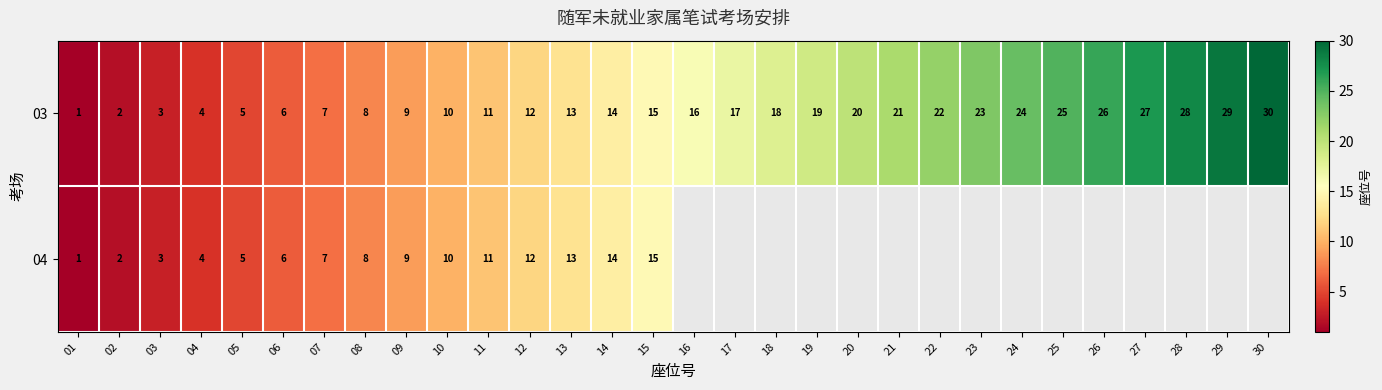

What is the difference between the maximum and second lowest values in the 03 series?

28